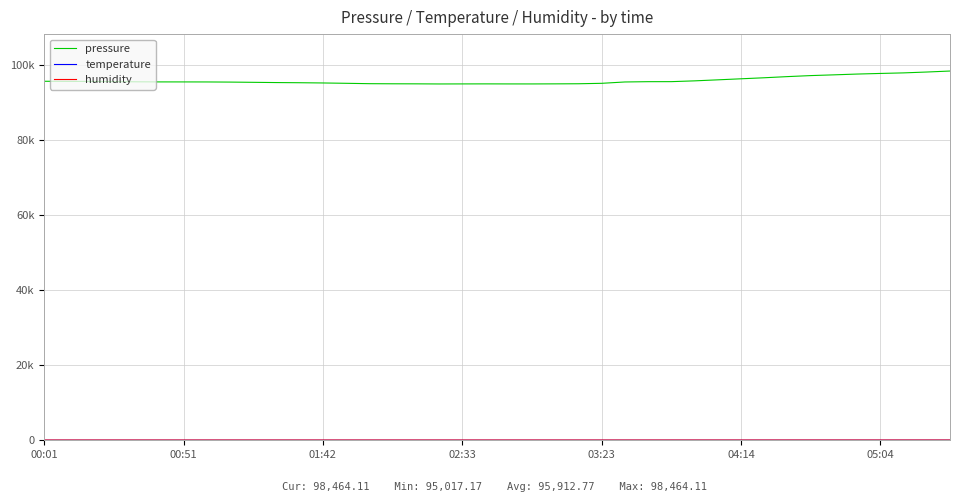

What is the difference between the second highest and minimum values in the pressure series?

3183.5